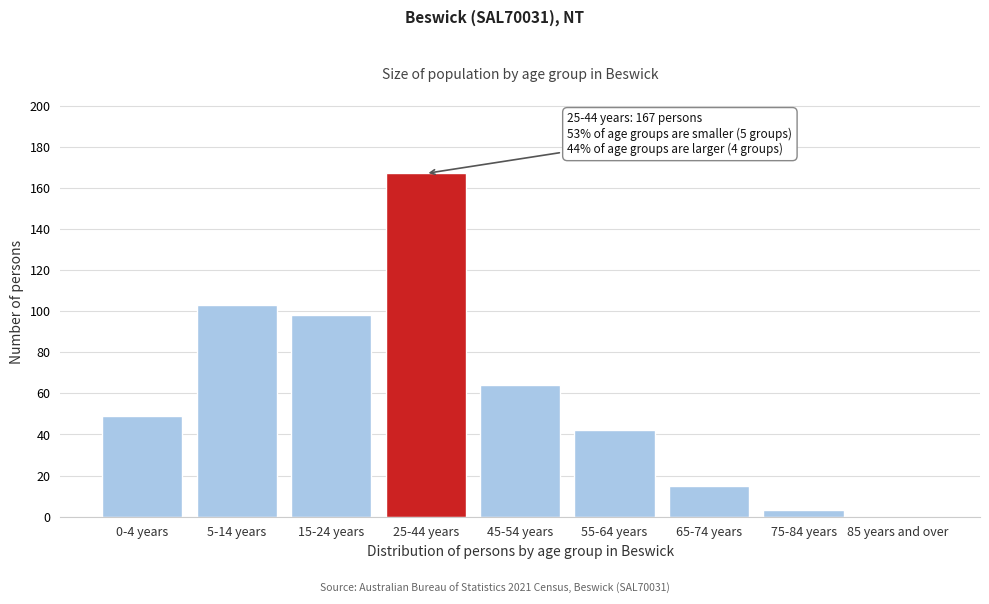

Reading left to right, extract all data points from this chart.

0-4 years=49	5-14 years=103	15-24 years=98	25-44 years=167	45-54 years=64	55-64 years=42	65-74 years=15	75-84 years=3	85 years and over=0